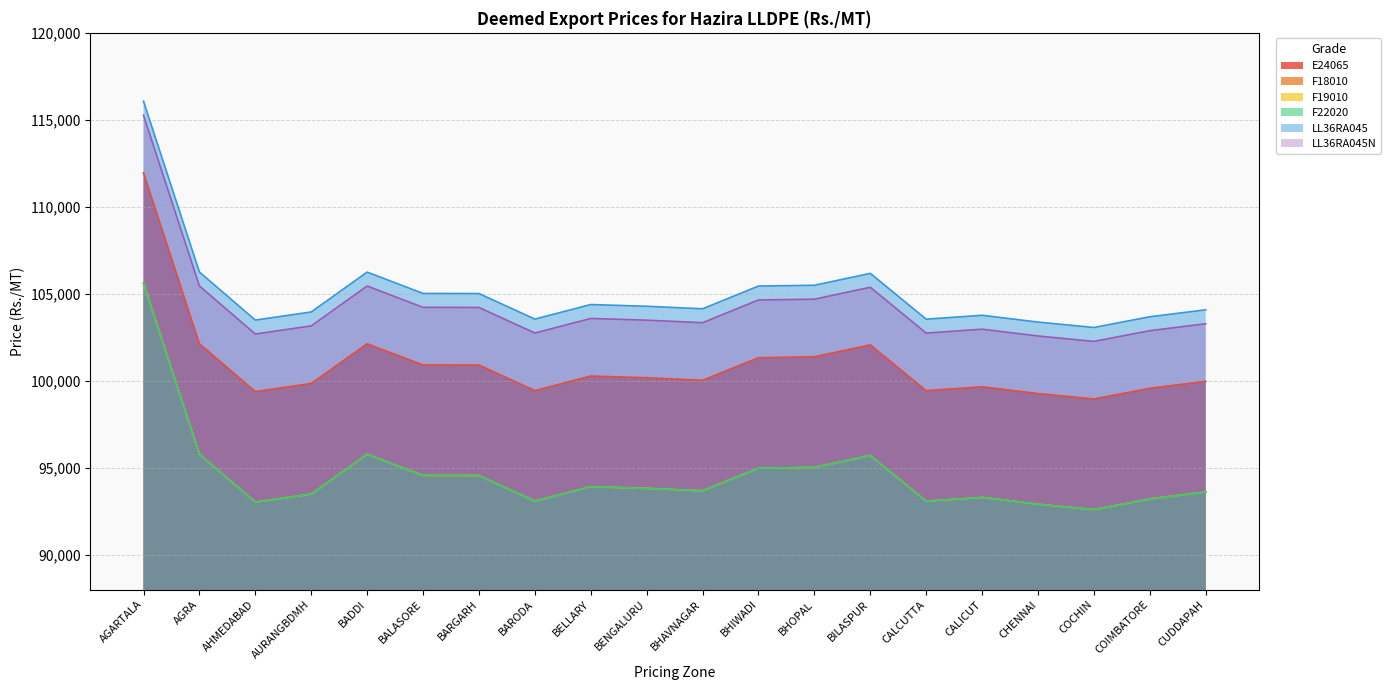

What are all the series names shown in the legend?

E24065, F18010, F19010, F22020, LL36RA045, LL36RA045N